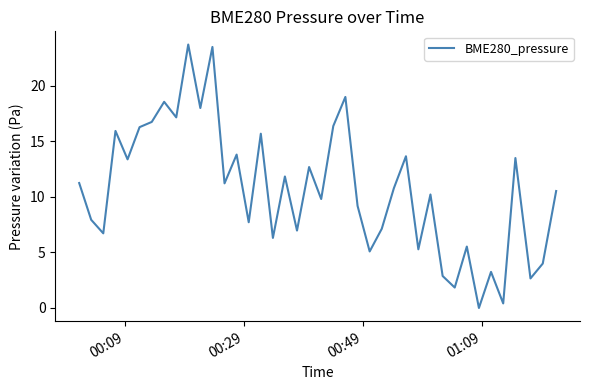

What is the difference between the maximum and minimum values?

23.7